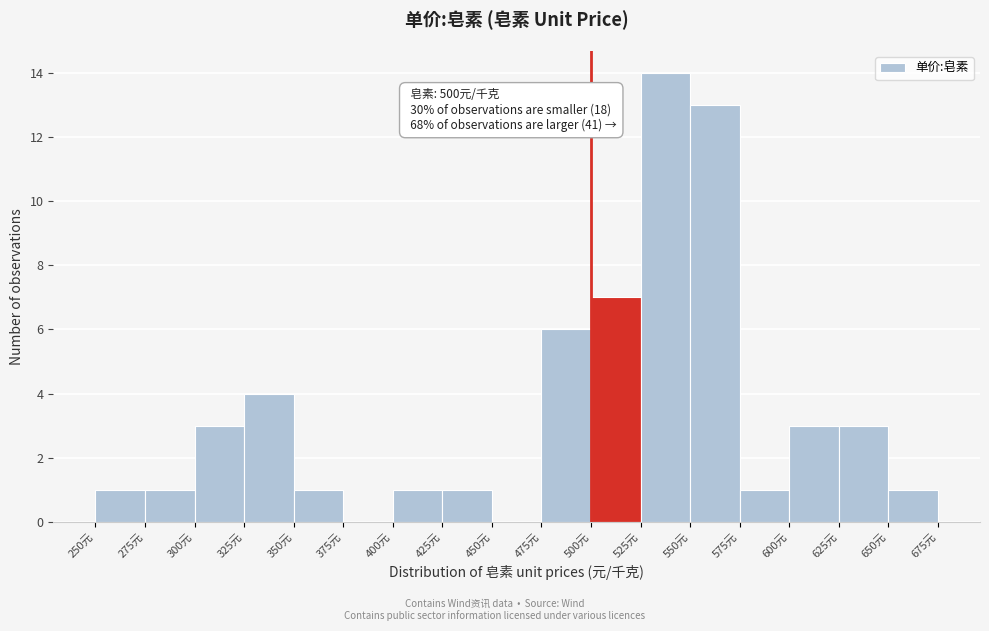

Which range on the x-axis has the tallest bar?

525 to 550